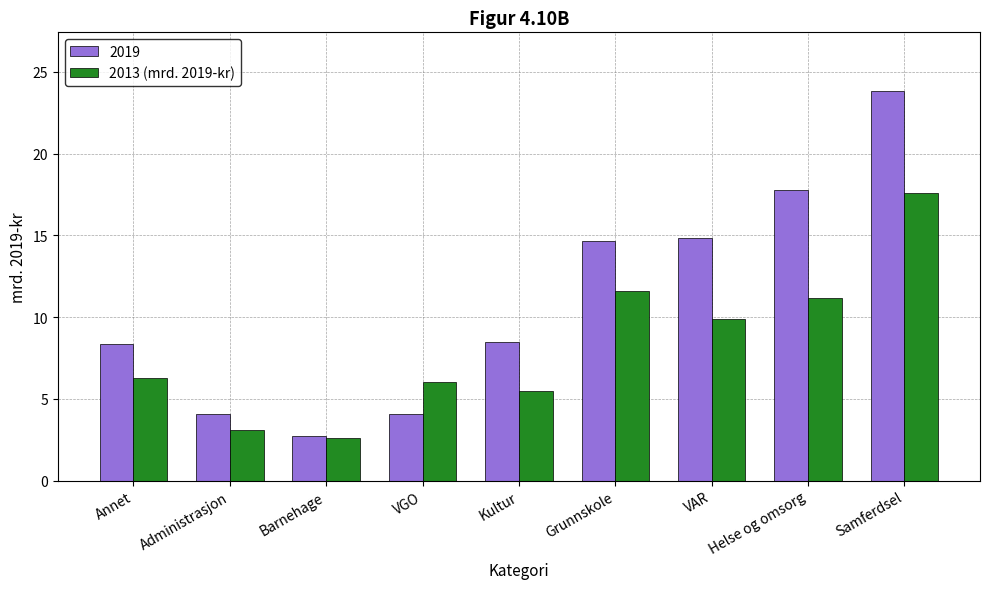

Is the value of 2013 (mrd. 2019-kr) at Helse og omsorg greater than the value of 2019 at VGO?

Yes